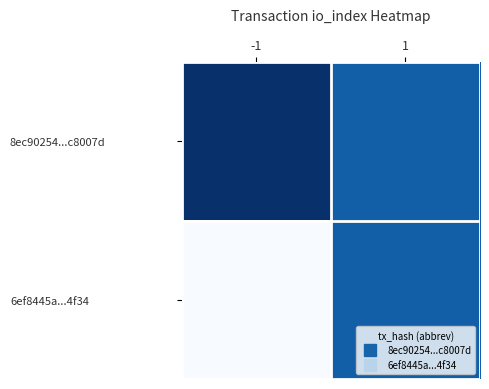

How many categories are shown in the chart?

2